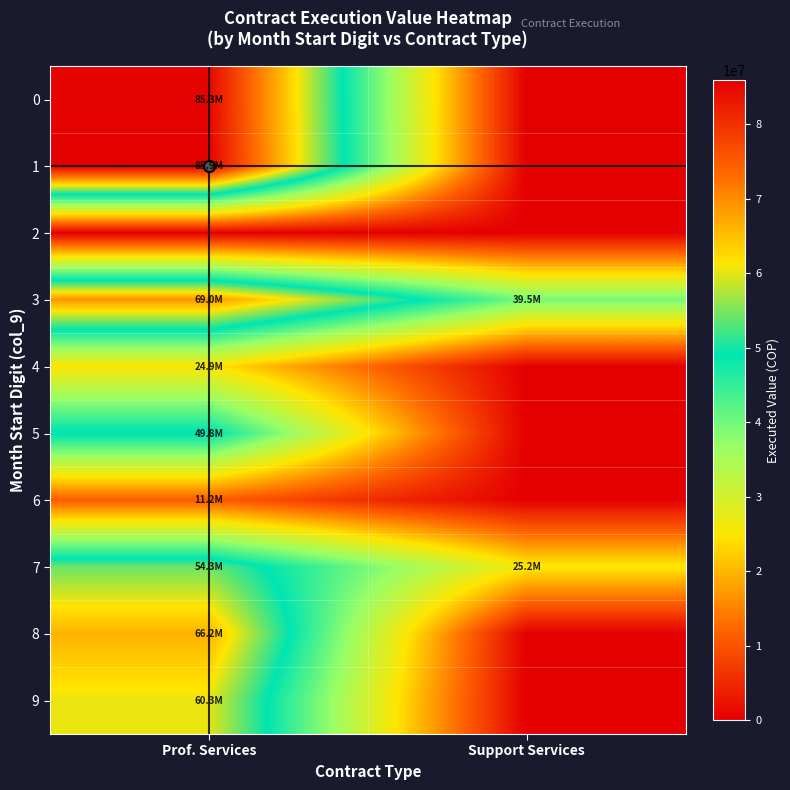

At which category is the sum across all series the highest?

Prof. Services